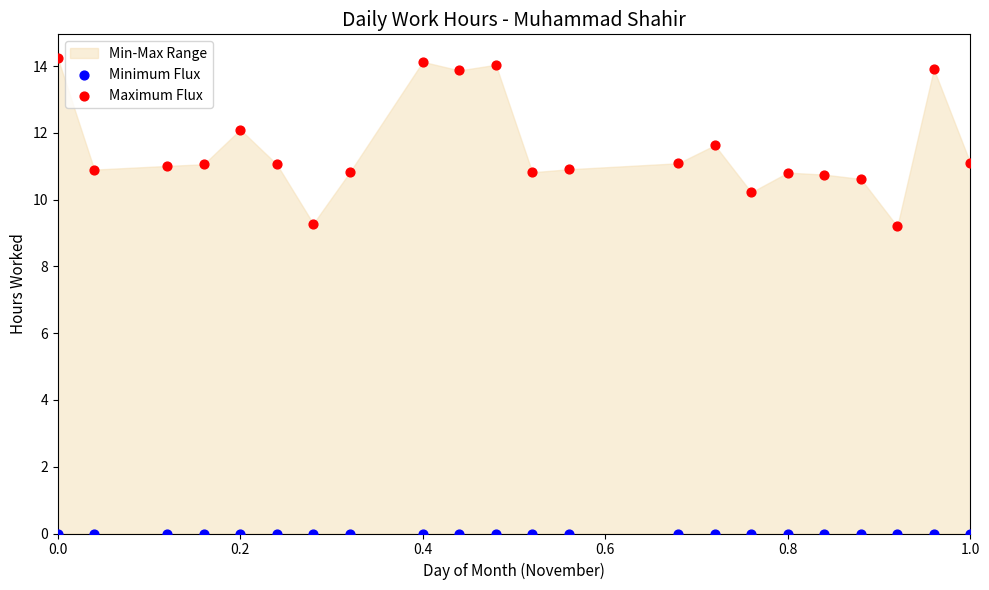

Which series reaches the maximum Y coordinate?

Maximum Flux